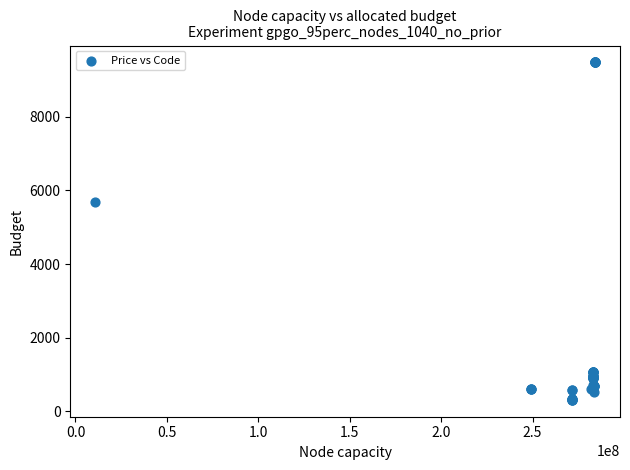

What Y value in the scatter plot is closest to 4895?

5673.8